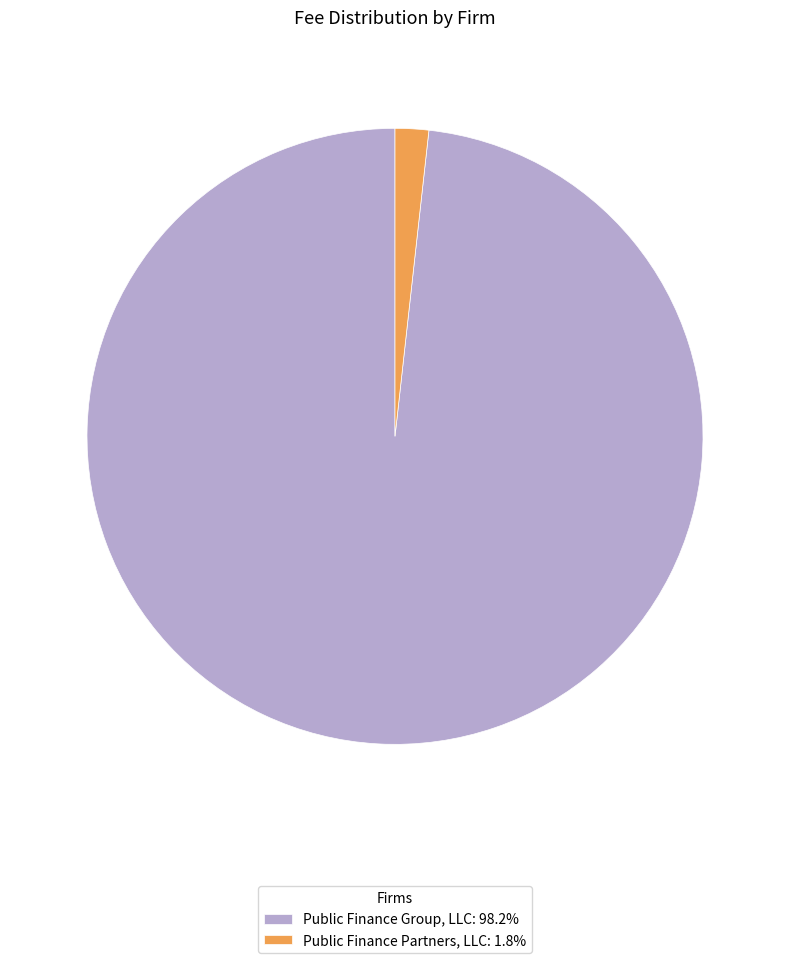

Do Public Finance Partners, LLC: 1.8% and Public Finance Group, LLC: 98.2% together represent more than half of the pie?

Yes